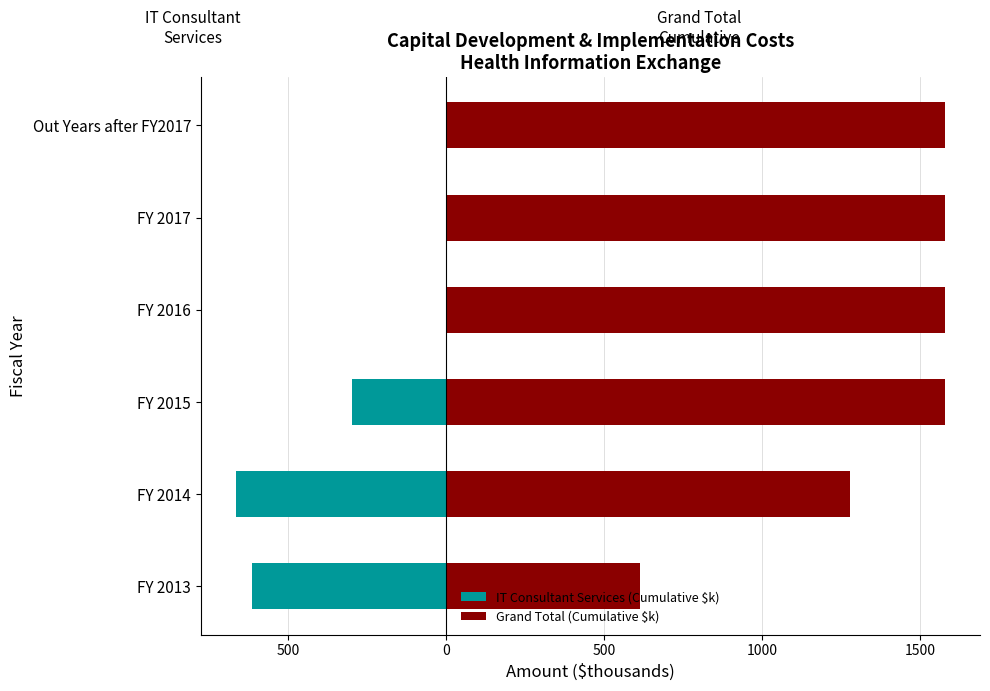

What is the minimum value for IT Consultant Services (Cumulative $k)?

-664.1